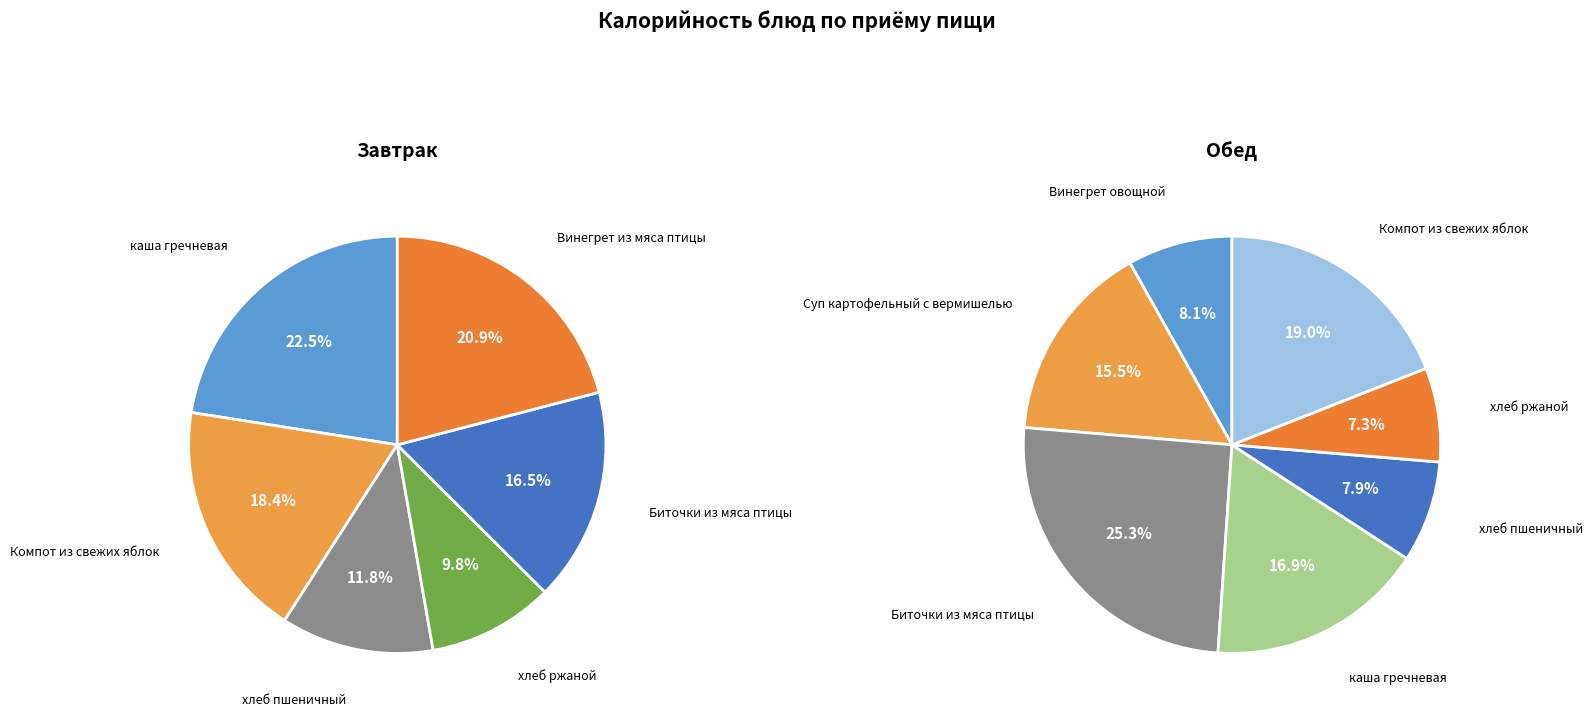

Which slice is the largest?

Биточки из мяса птицы (обед)